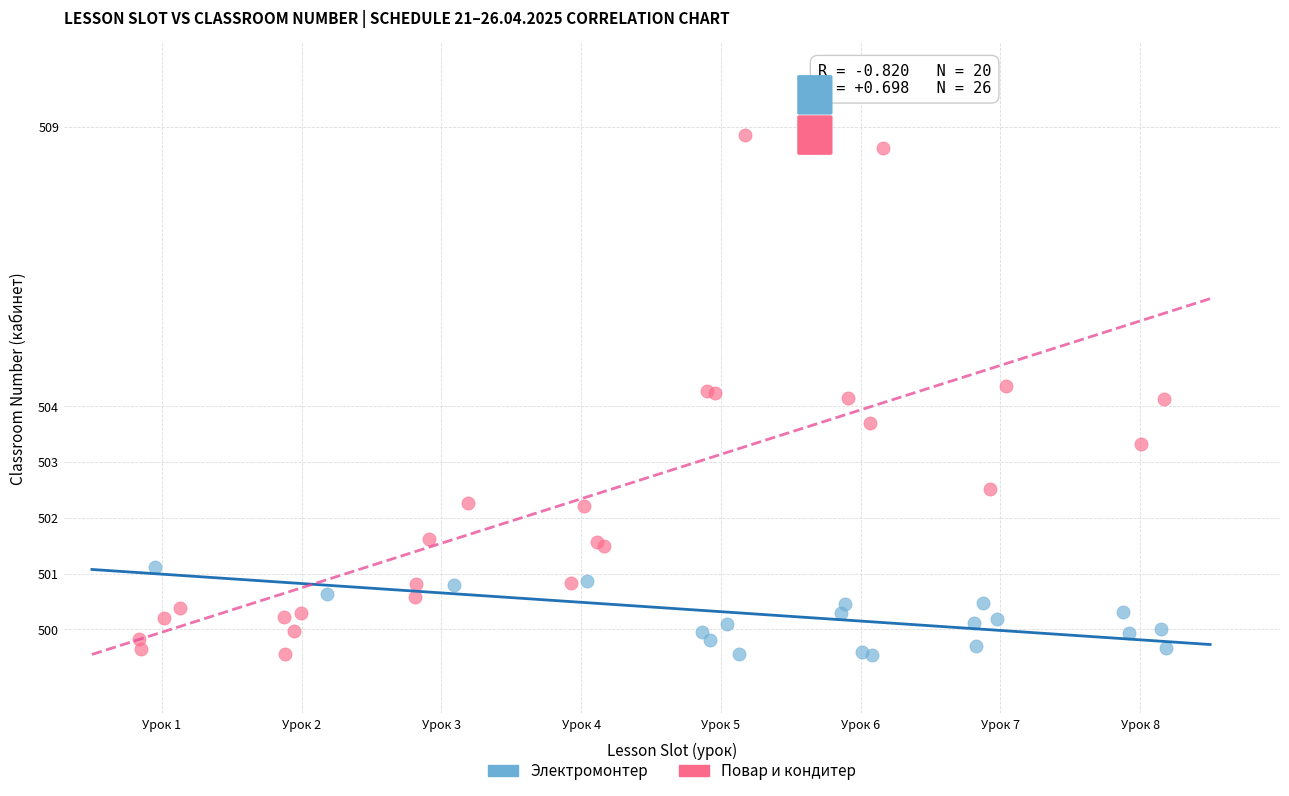

Which series has the widest spread of Y values?

Повар и кондитер